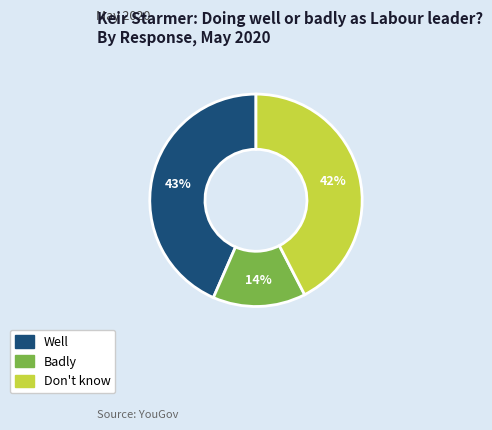

Between Well and Don't know, which is larger?

Well